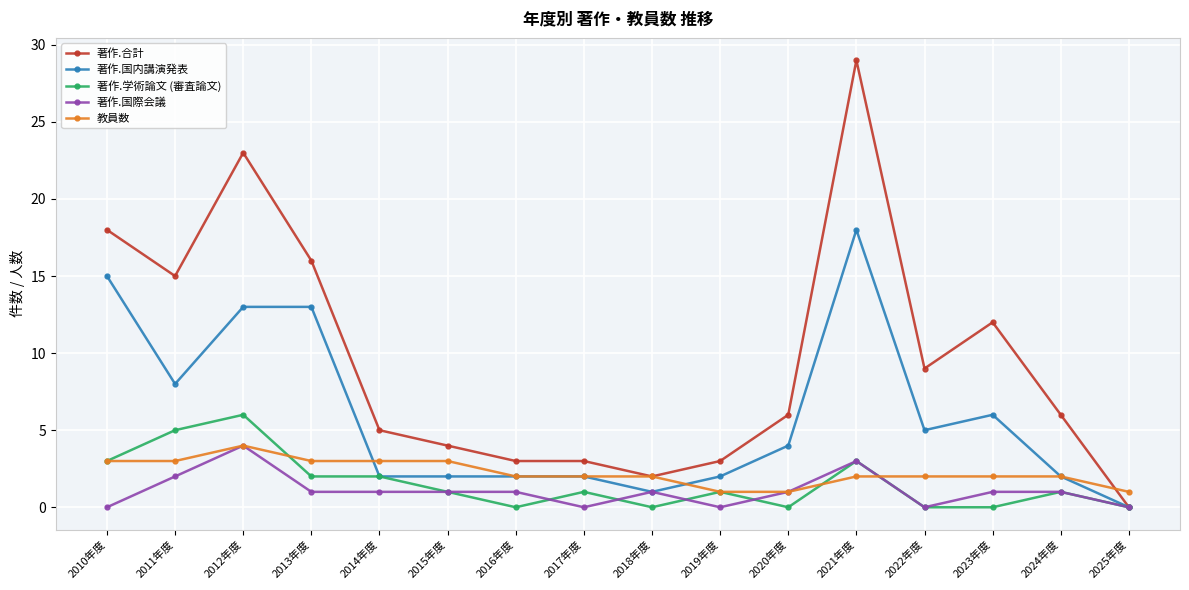

What is the label of the 8th point from the left?

2017年度